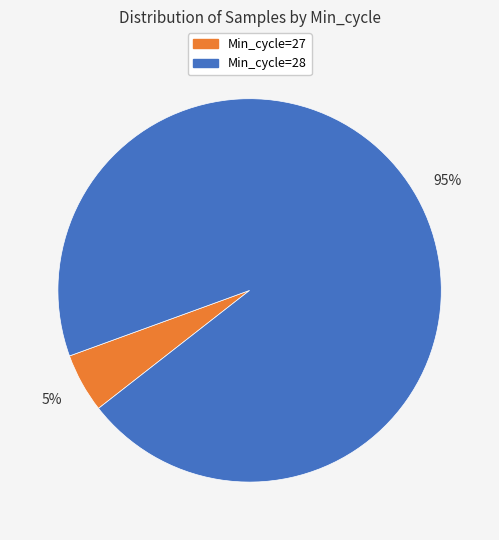

To the nearest percent, what is the average slice percentage?

50%